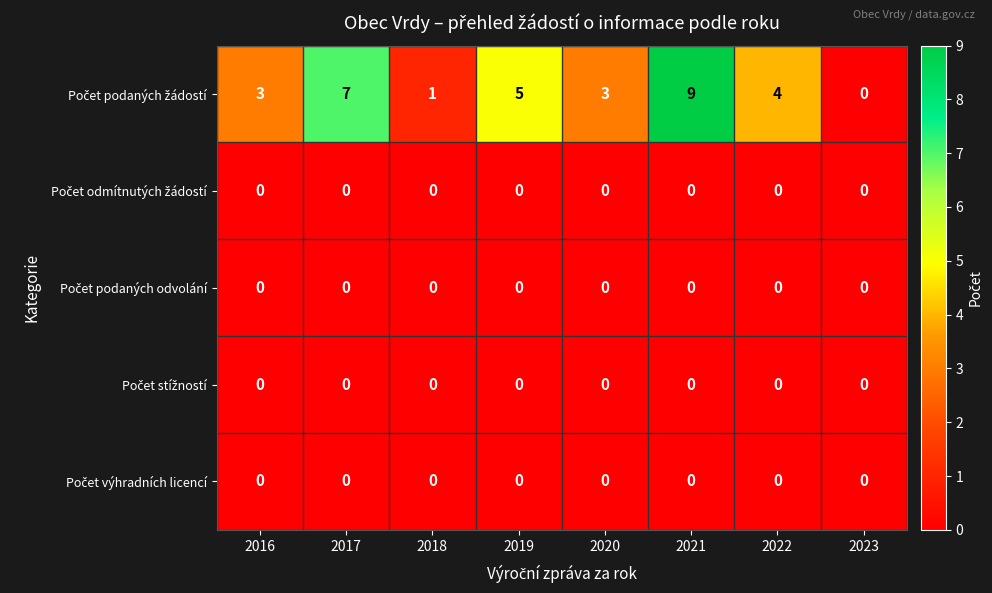

What is the total value across all series at 2019?

5